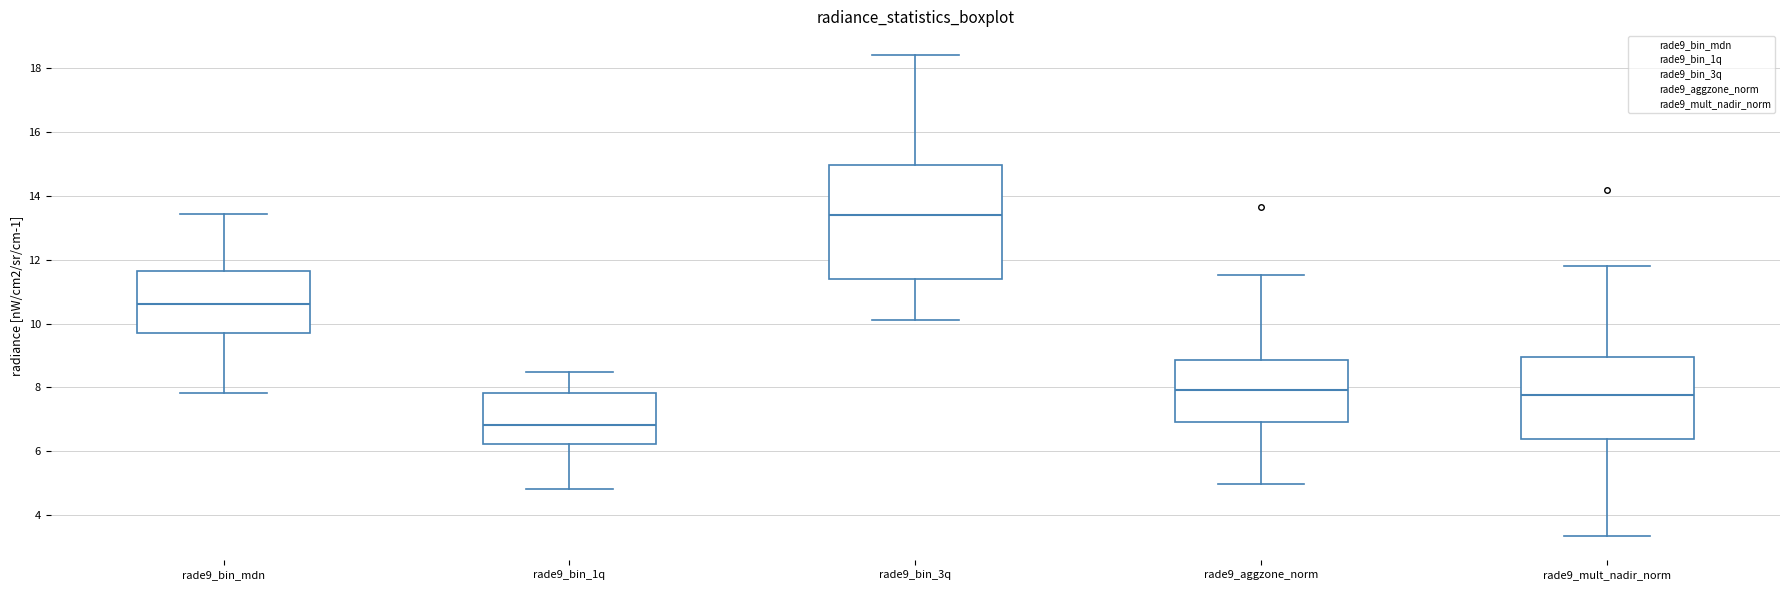

Where is the lower edge of the box for rade9_aggzone_norm on the y-axis? The values are not printed on the chart, so give them approximately, as read against the axis.

7.0